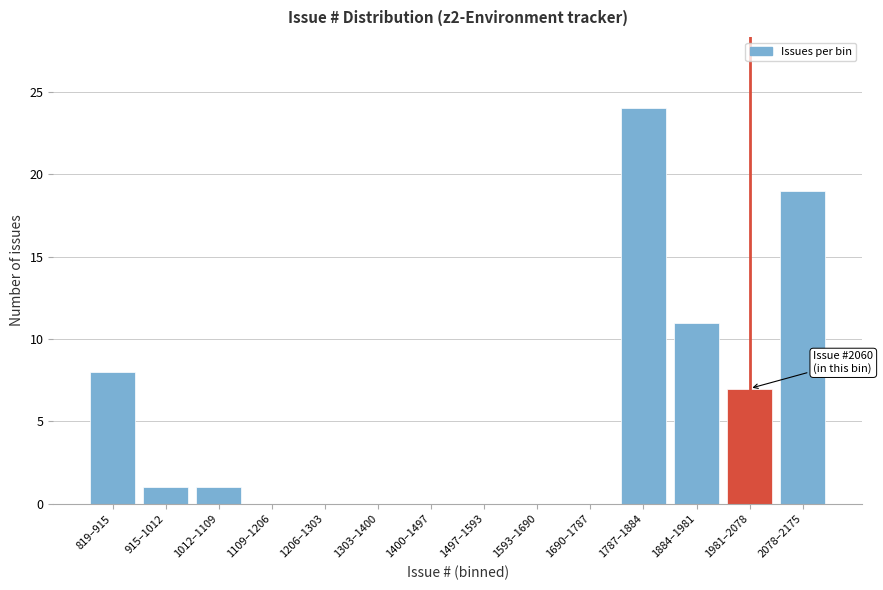

Reading left to right, extract all data points from this chart.

819–915=8	915–1012=1	1012–1109=1	1109–1206=0	1206–1303=0	1303–1400=0	1400–1497=0	1497–1593=0	1593–1690=0	1690–1787=0	1787–1884=24	1884–1981=11	1981–2078=7	2078–2175=19